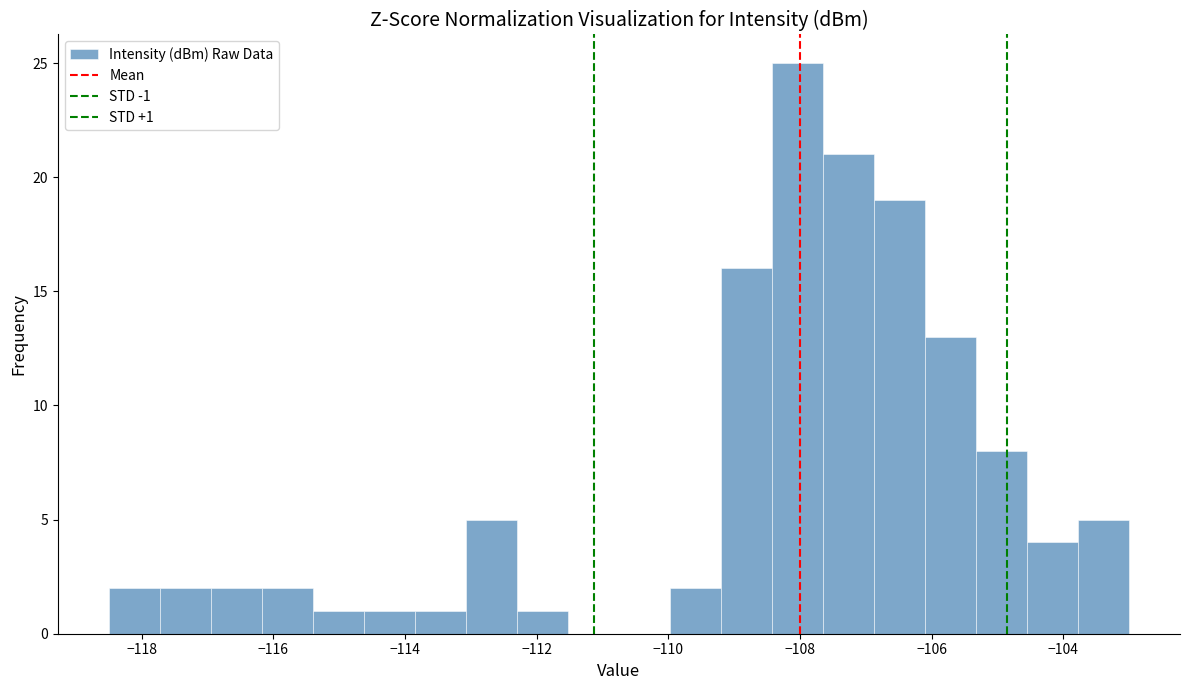

Around what value on the x-axis is the tallest bar? Give the approximate position of its centre, as read against the axis.

-108.0